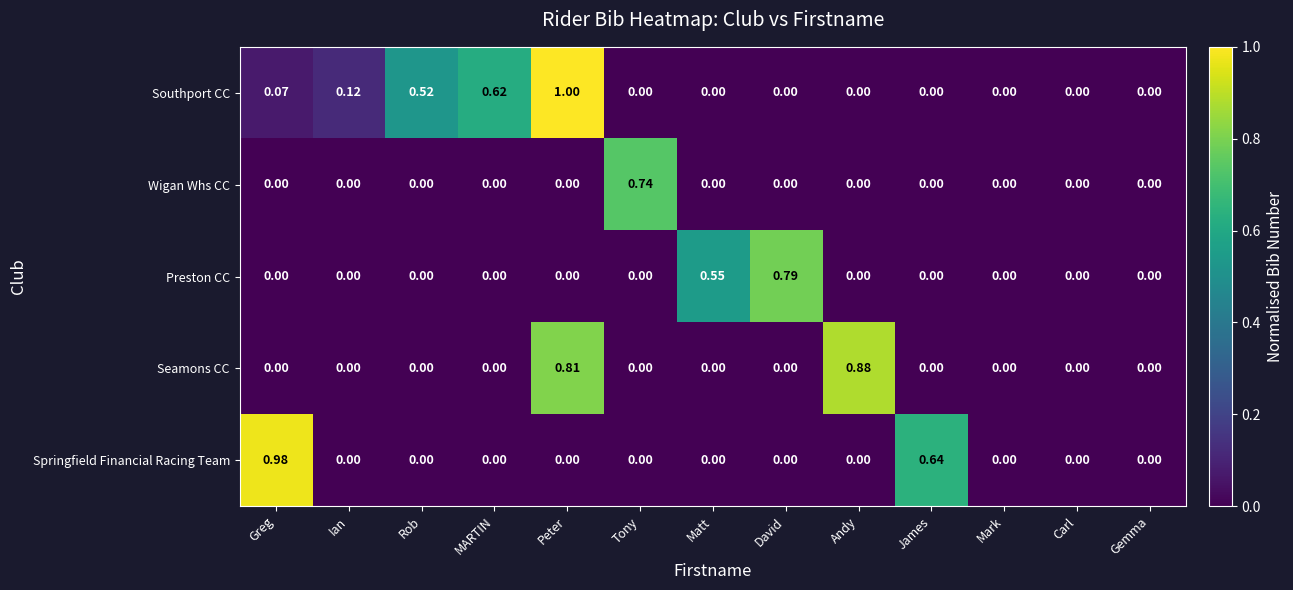

Which series has the largest total across all categories?

Southport CC